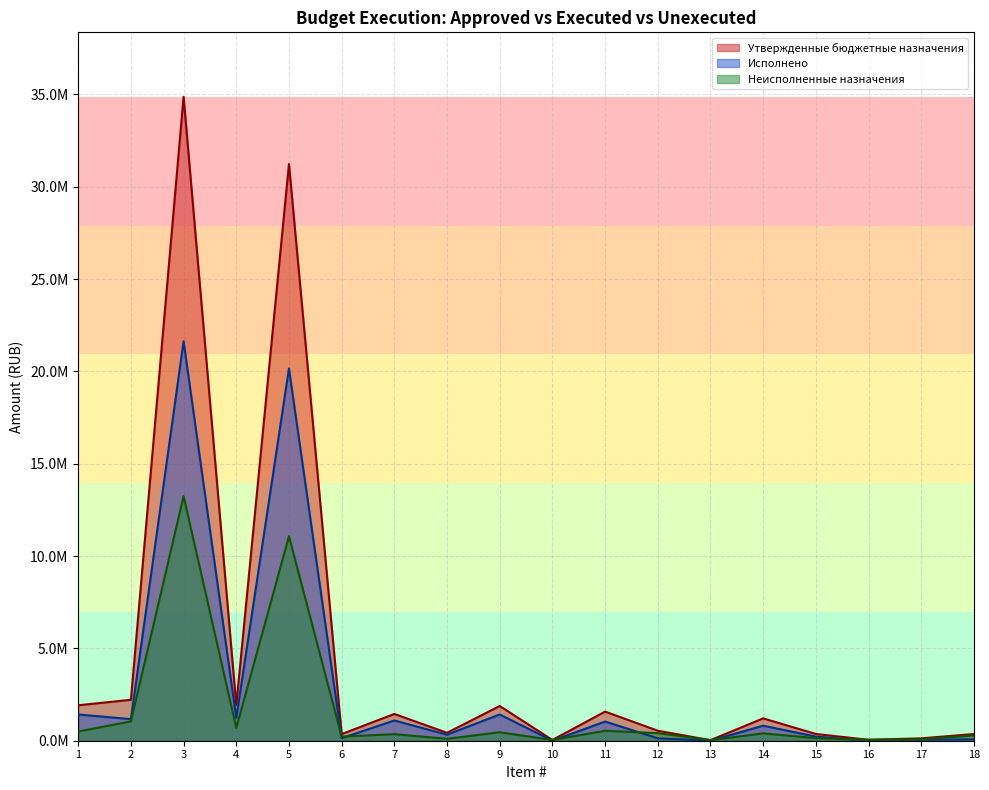

Does the chart have visible grid lines?

Yes